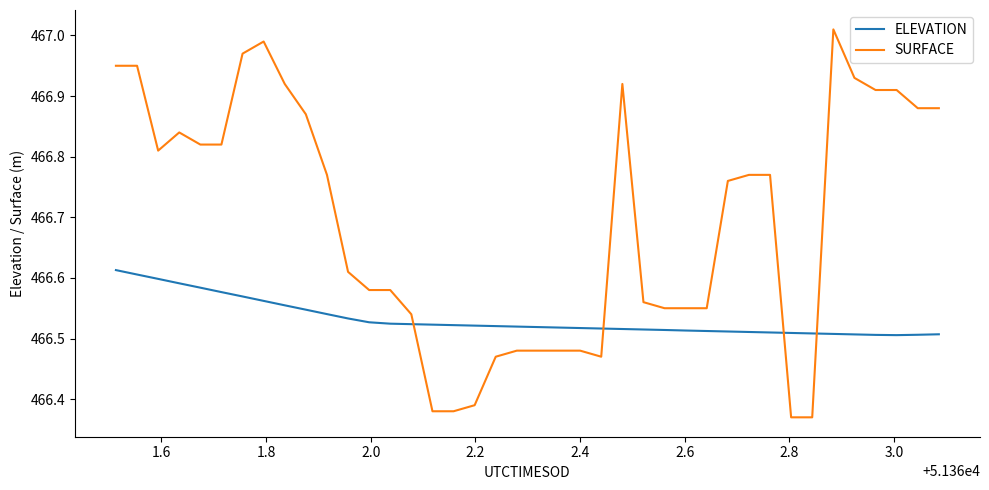

Rank the series by their average value, from lowest to highest.

ELEVATION, SURFACE